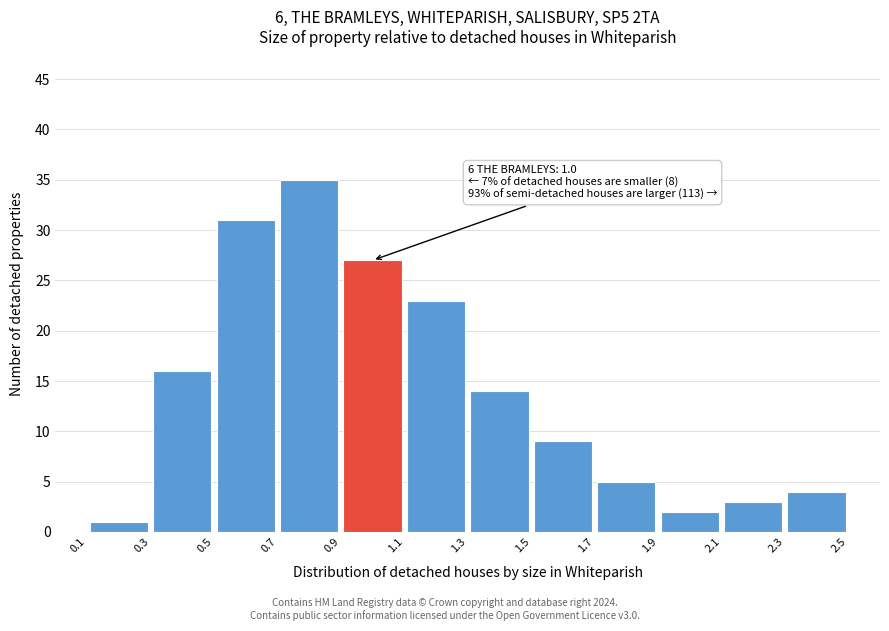

Which range on the x-axis has the tallest bar?

0.7 to 0.9